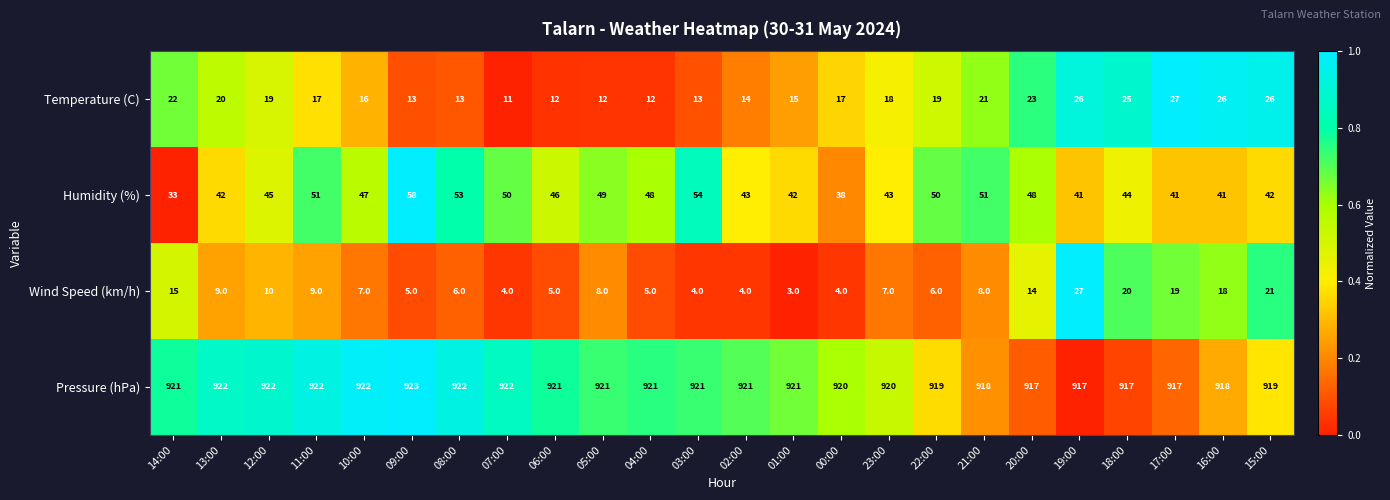

At 13:00, list the series in order from largest to smallest.

Pressure (hPa), Humidity (%), Temperature (C), Wind Speed (km/h)